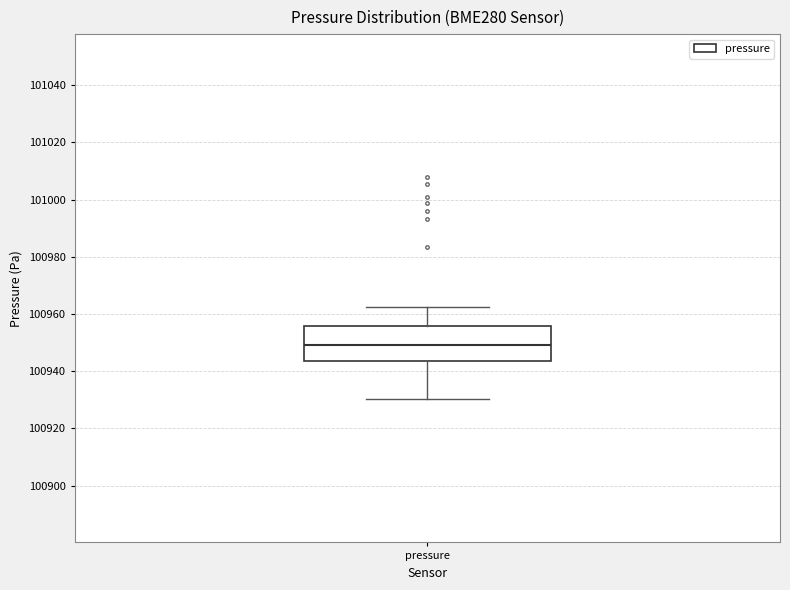

Read this box plot against the y-axis: the position of the median line, the range covered by the box, and the ends of both whiskers. The values are not printed on the chart, so give them approximately, as read against the axis.

median 100950, box 100944 to 100956, whiskers 100930 to 100962